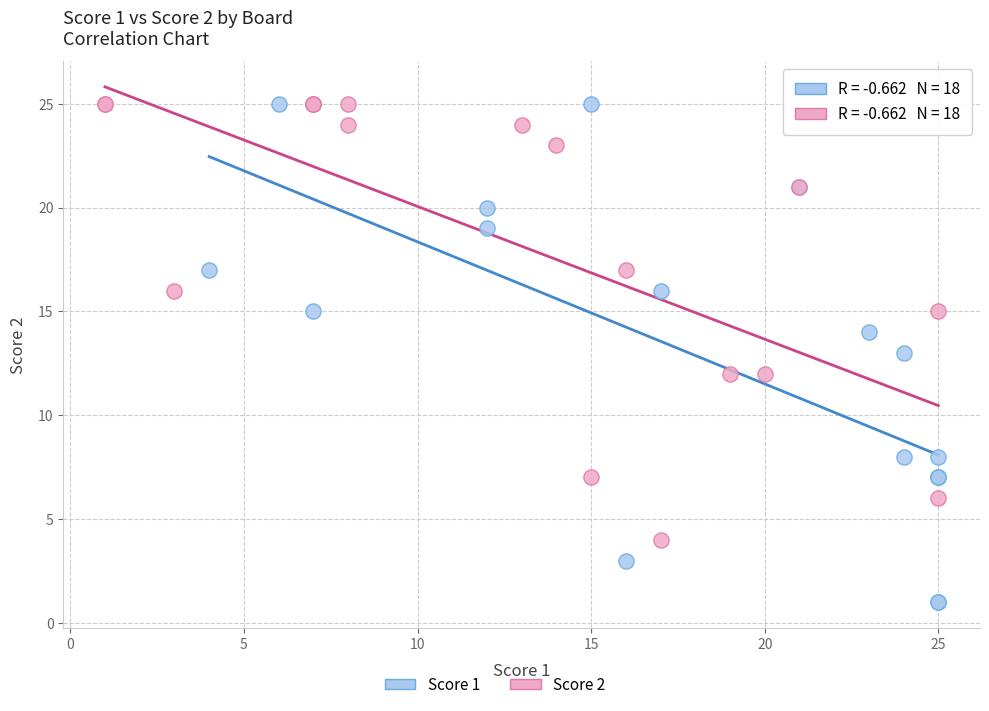

Which series contains the lowest Y value?

Score 1